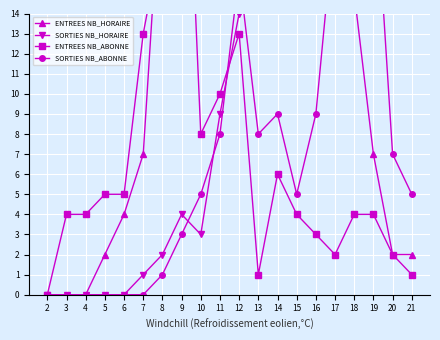

What is the difference between the maximum and minimum values in the SORTIES NB_HORAIRE series?

53